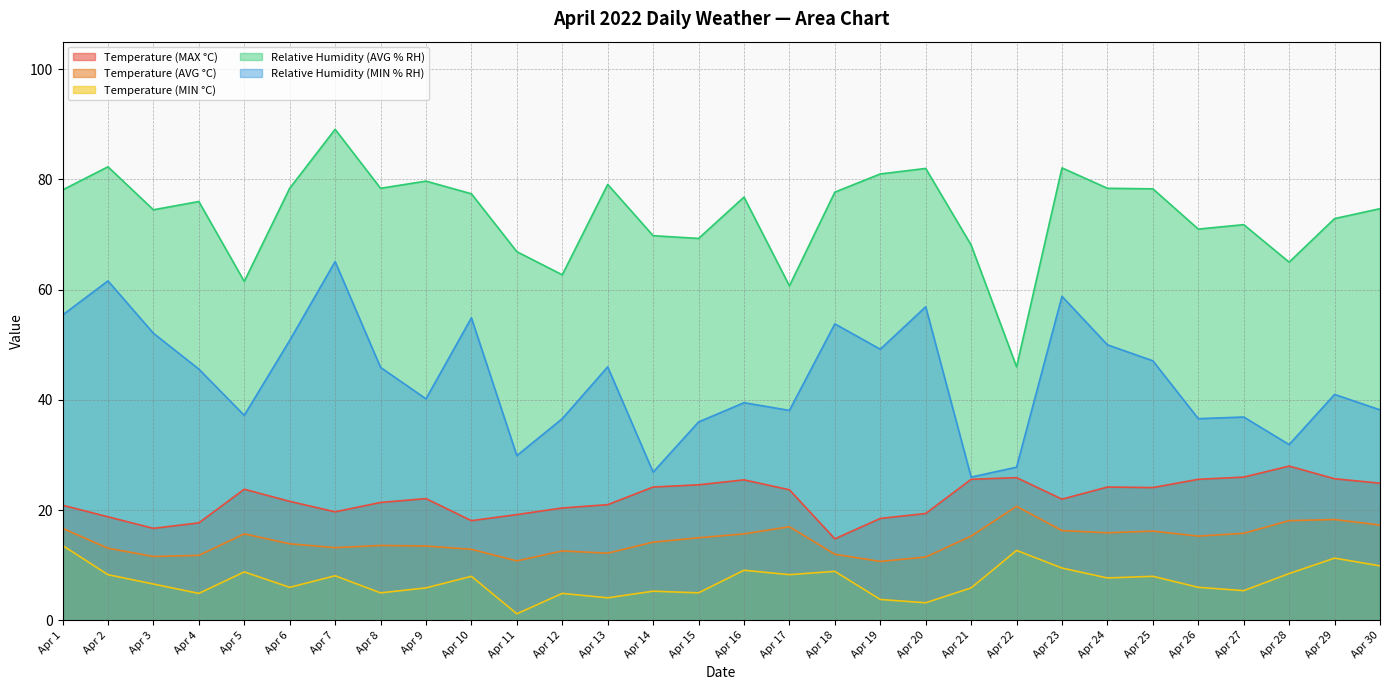

What is the average value of the Relative Humidity (AVG % RH) series?

73.7